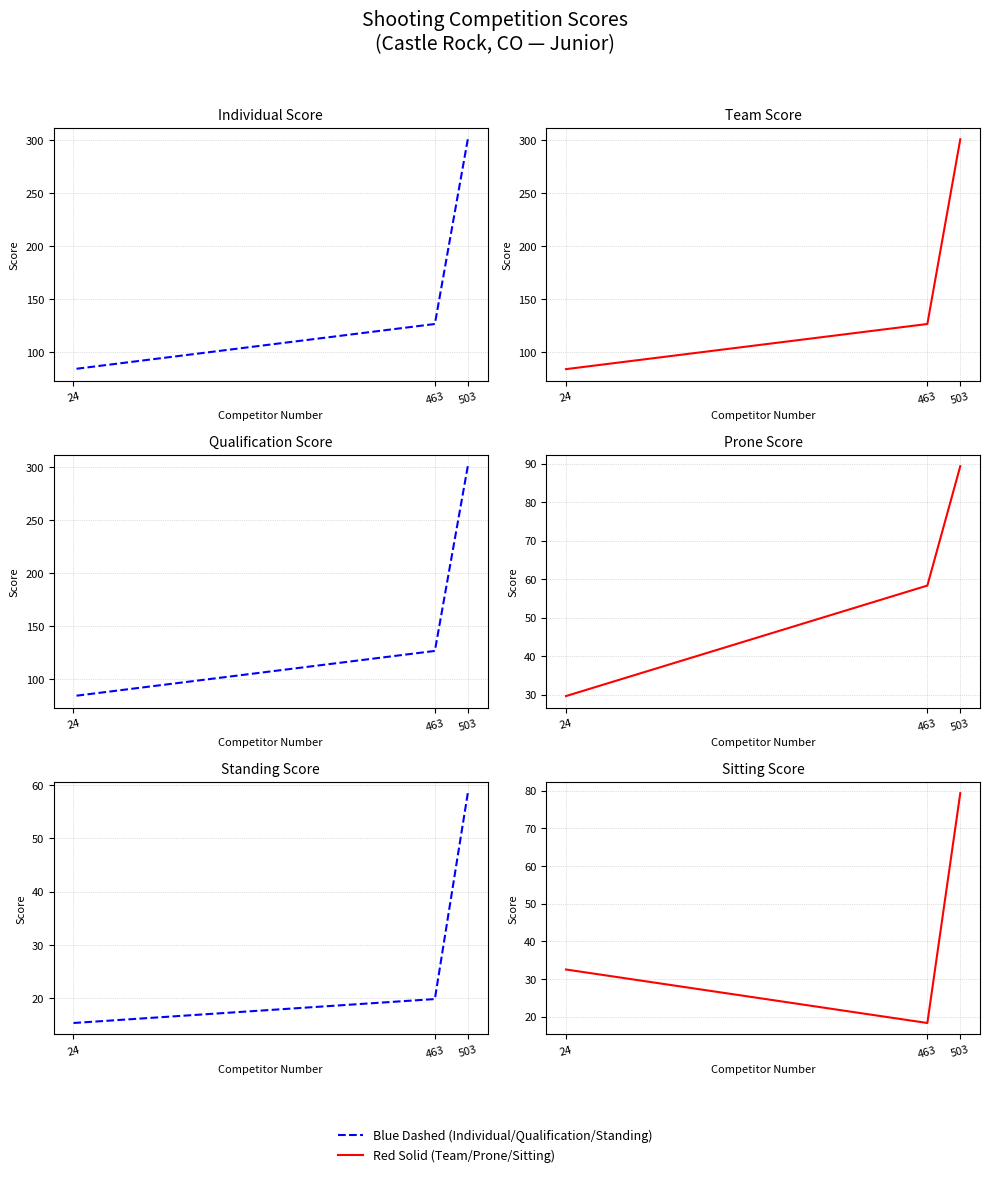

What is the value of the Prone Score point at the 2nd from the left?

58.3